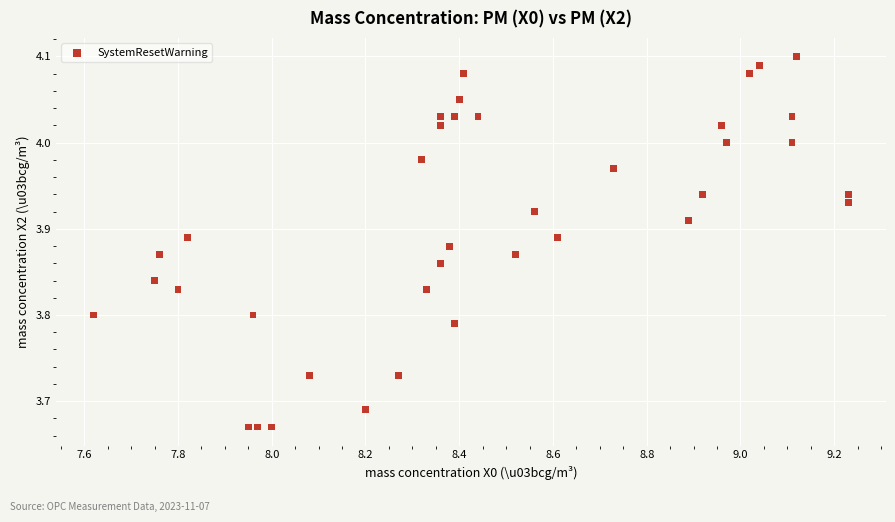

What is the range of Y values (max minus min)?

0.4